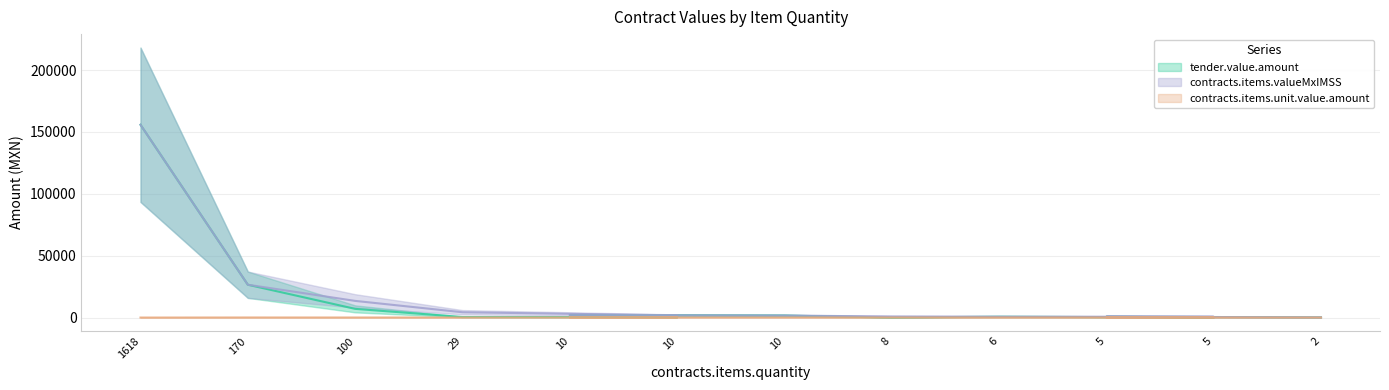

Rank the categories by tender.value.amount value from highest to lowest.

1618, 170, 100, 10, 10, 6, 5, 29, 10, 2, 8, 5